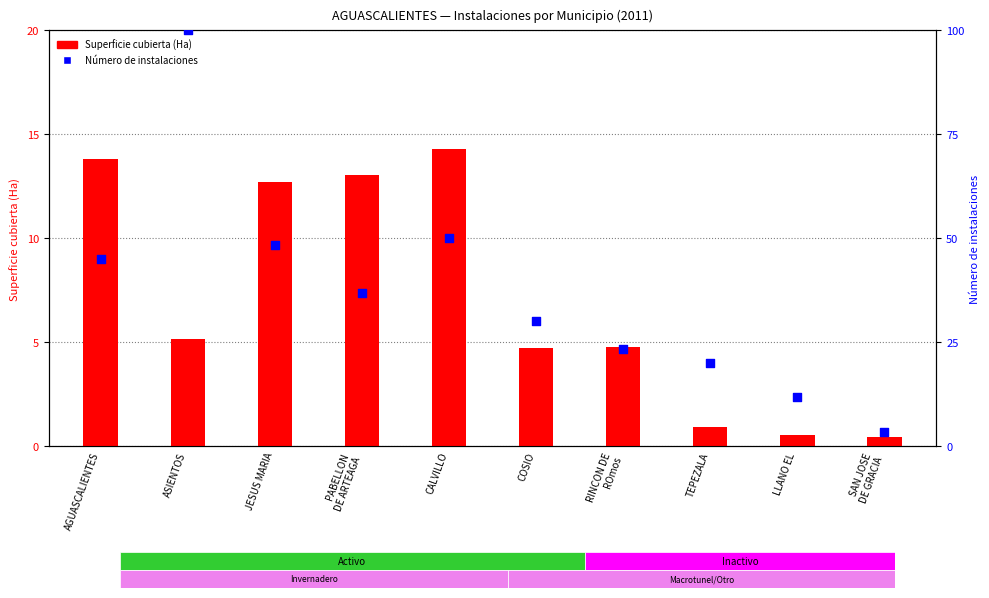

Which series has the largest total across all categories?

Número de instalaciones